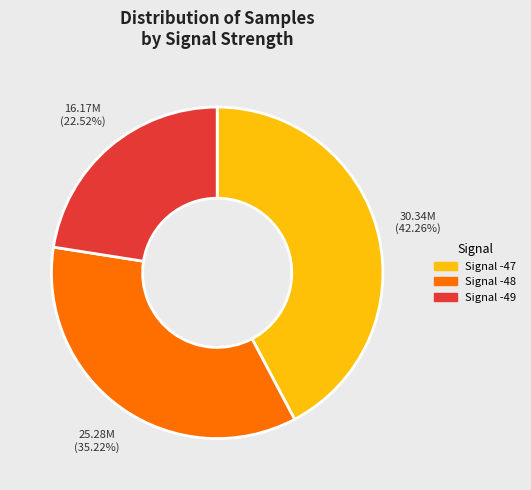

Is there a majority slice in this chart?

No